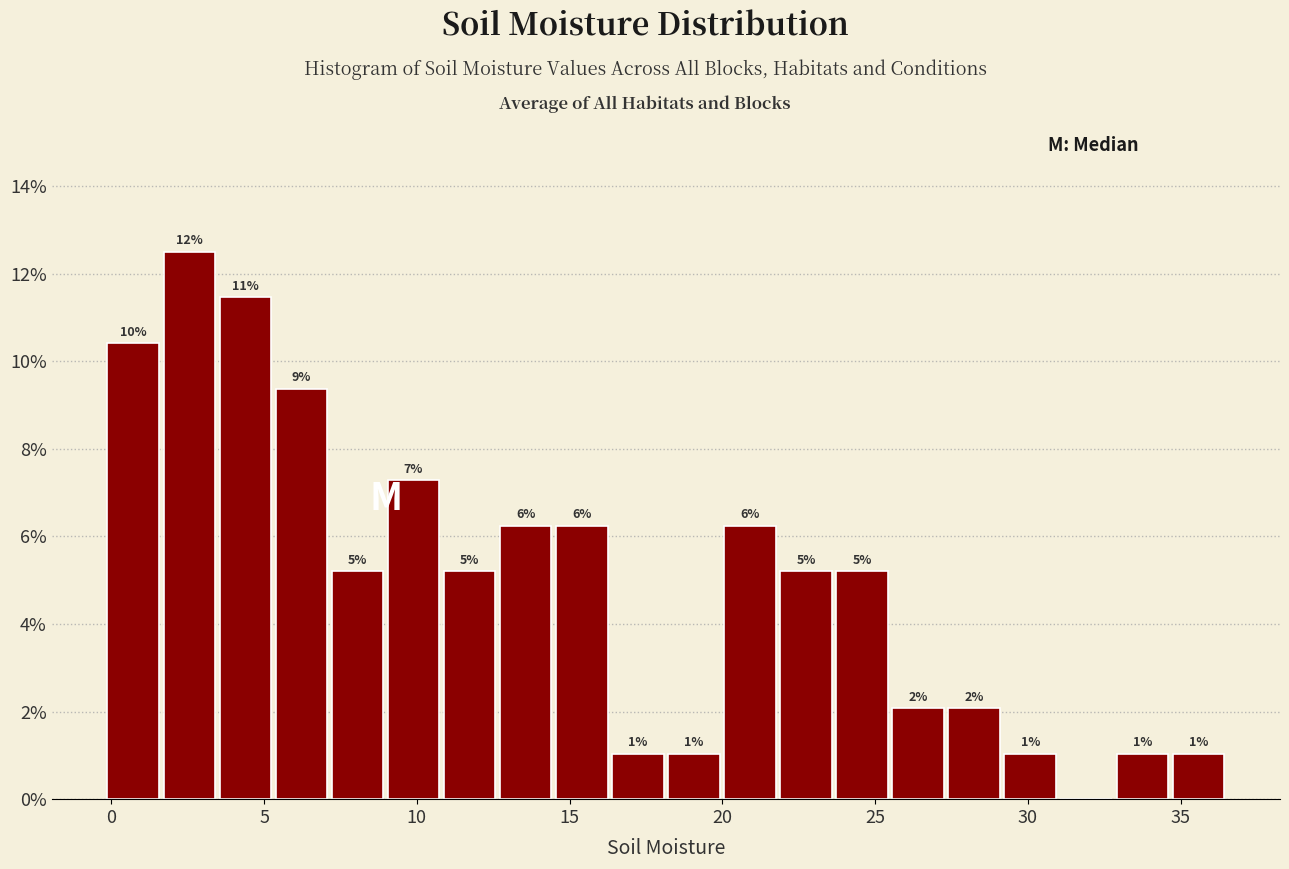

Read against the x-axis, roughly where is the centre of the tallest bar?

2.5